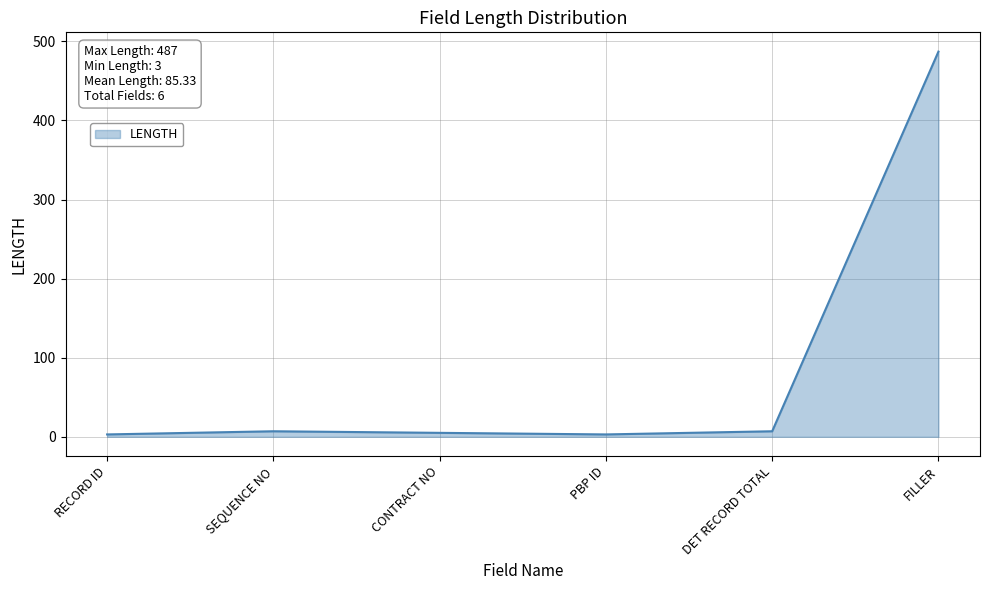

Which category has the highest value across all series?

FILLER